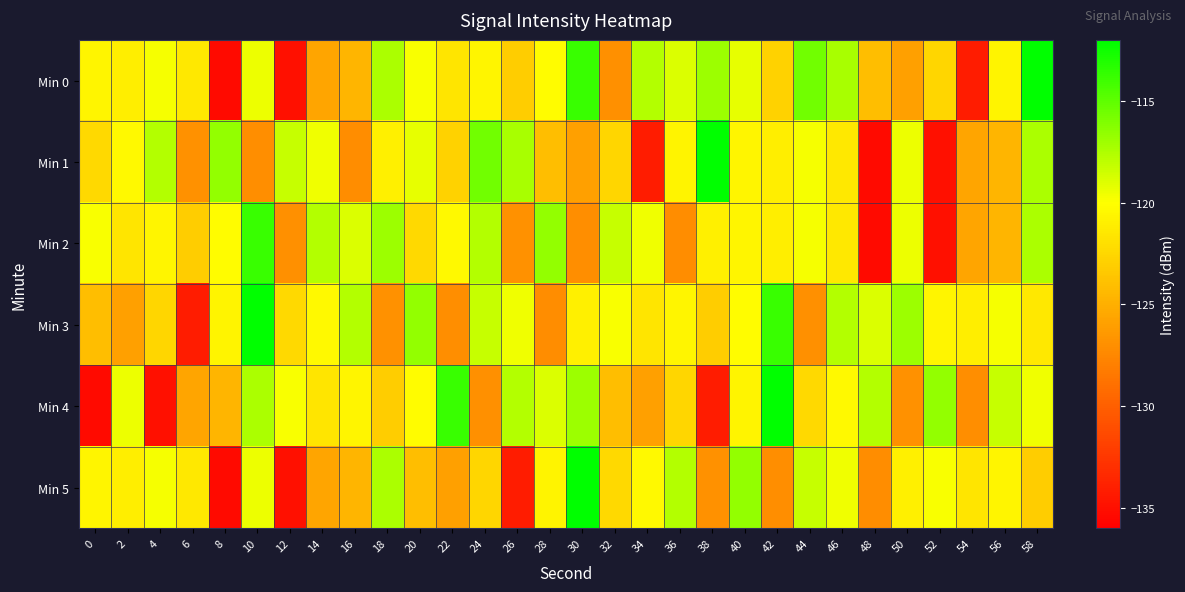

Reading right to left, list all the values displayed in this chart.

Min 0: 58=-112.0	56=-120.7	54=-134.1	52=-122.5	50=-125.9	48=-124.0	46=-117.3	44=-115.6	42=-122.9	40=-119.2	38=-116.9	36=-118.9	34=-117.7	32=-126.9	30=-113.9	28=-120.2	26=-123.1	24=-120.5	22=-121.6	20=-119.8	18=-117.4	16=-124.6	14=-125.6	12=-134.9	10=-119.4	8=-135.3	6=-121.5	4=-119.7	2=-121.1	0=-120.6
Min 1: 58=-117.4	56=-124.6	54=-125.6	52=-134.9	50=-119.4	48=-135.3	46=-121.5	44=-119.7	42=-121.1	40=-120.6	38=-112.0	36=-120.7	34=-134.1	32=-122.5	30=-125.9	28=-124.0	26=-117.3	24=-115.6	22=-122.9	20=-119.2	18=-120.9	16=-127.1	14=-119.5	12=-118.2	10=-127.1	8=-116.6	6=-126.9	4=-117.7	2=-120.4	0=-122.4
Min 2: 58=-117.4	56=-124.6	54=-125.6	52=-134.9	50=-119.4	48=-135.3	46=-121.5	44=-119.7	42=-121.1	40=-120.6	38=-120.9	36=-127.1	34=-119.5	32=-118.2	30=-127.1	28=-116.6	26=-126.9	24=-117.7	22=-120.4	20=-122.4	18=-116.9	16=-118.9	14=-117.7	12=-126.9	10=-113.9	8=-120.2	6=-123.1	4=-120.5	2=-121.6	0=-119.8
Min 3: 58=-121.5	56=-119.7	54=-121.1	52=-120.6	50=-116.9	48=-118.9	46=-117.7	44=-126.9	42=-113.9	40=-120.2	38=-123.1	36=-120.5	34=-121.6	32=-119.8	30=-120.9	28=-127.1	26=-119.5	24=-118.2	22=-127.1	20=-116.6	18=-126.9	16=-117.7	14=-120.4	12=-122.4	10=-112.0	8=-120.7	6=-134.1	4=-122.5	2=-125.9	0=-124.0
Min 4: 58=-119.5	56=-118.2	54=-127.1	52=-116.6	50=-126.9	48=-117.7	46=-120.4	44=-122.4	42=-112.0	40=-120.7	38=-134.1	36=-122.5	34=-125.9	32=-124.0	30=-116.9	28=-118.9	26=-117.7	24=-126.9	22=-113.9	20=-120.2	18=-123.1	16=-120.5	14=-121.6	12=-119.8	10=-117.4	8=-124.6	6=-125.6	4=-134.9	2=-119.4	0=-135.3
Min 5: 58=-123.1	56=-120.5	54=-121.6	52=-119.8	50=-120.9	48=-127.1	46=-119.5	44=-118.2	42=-127.1	40=-116.6	38=-126.9	36=-117.7	34=-120.4	32=-122.4	30=-112.0	28=-120.7	26=-134.1	24=-122.5	22=-125.9	20=-124.0	18=-117.4	16=-124.6	14=-125.6	12=-134.9	10=-119.4	8=-135.3	6=-121.5	4=-119.7	2=-121.1	0=-120.6